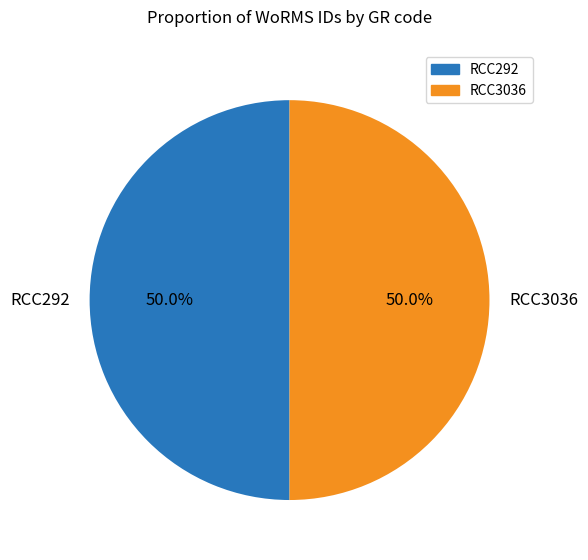

To the nearest percent, what percentage of the pie is RCC3036?

50%